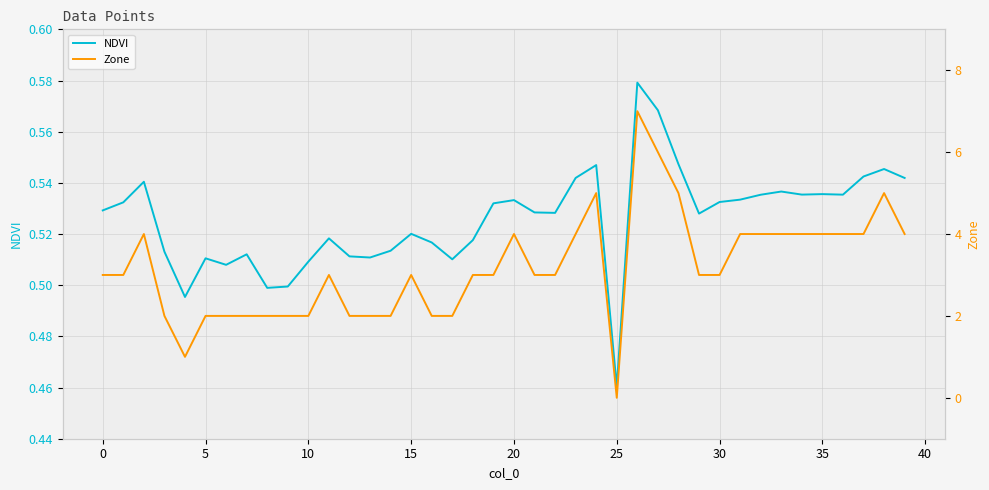

Is the value of NDVI at 12 greater than the value of Zone at 15?

No